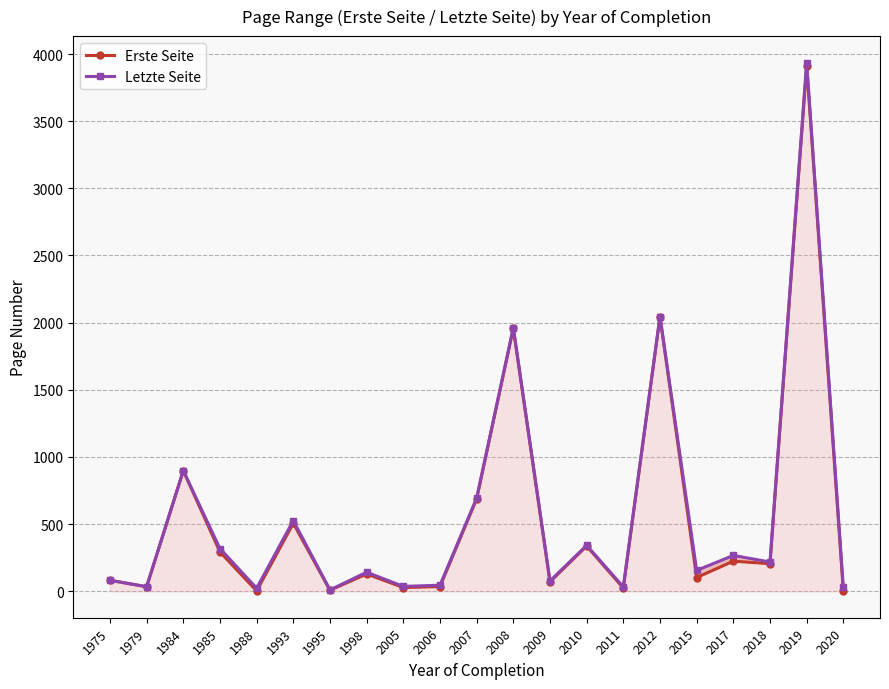

What is the total value across all series at 2006?

80.7